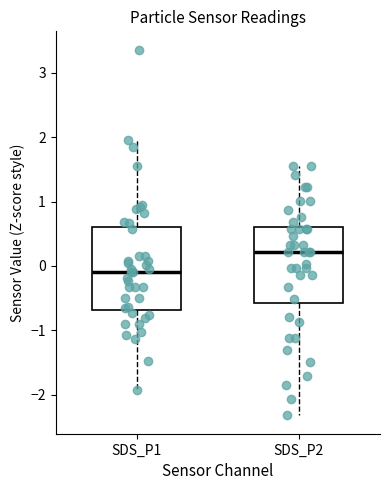

Where is the upper edge of the box for SDS_P2 on the y-axis? The values are not printed on the chart, so give them approximately, as read against the axis.

0.6